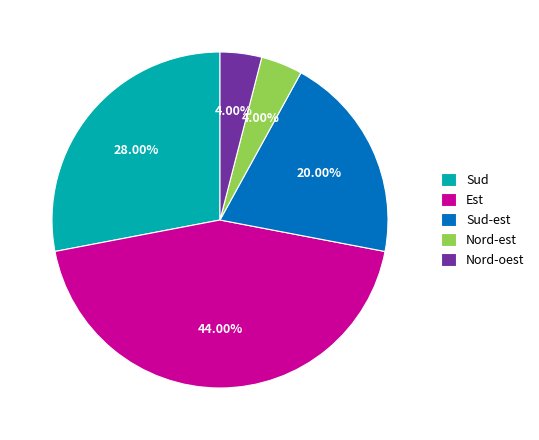

What is the largest slice in the pie chart?

Est